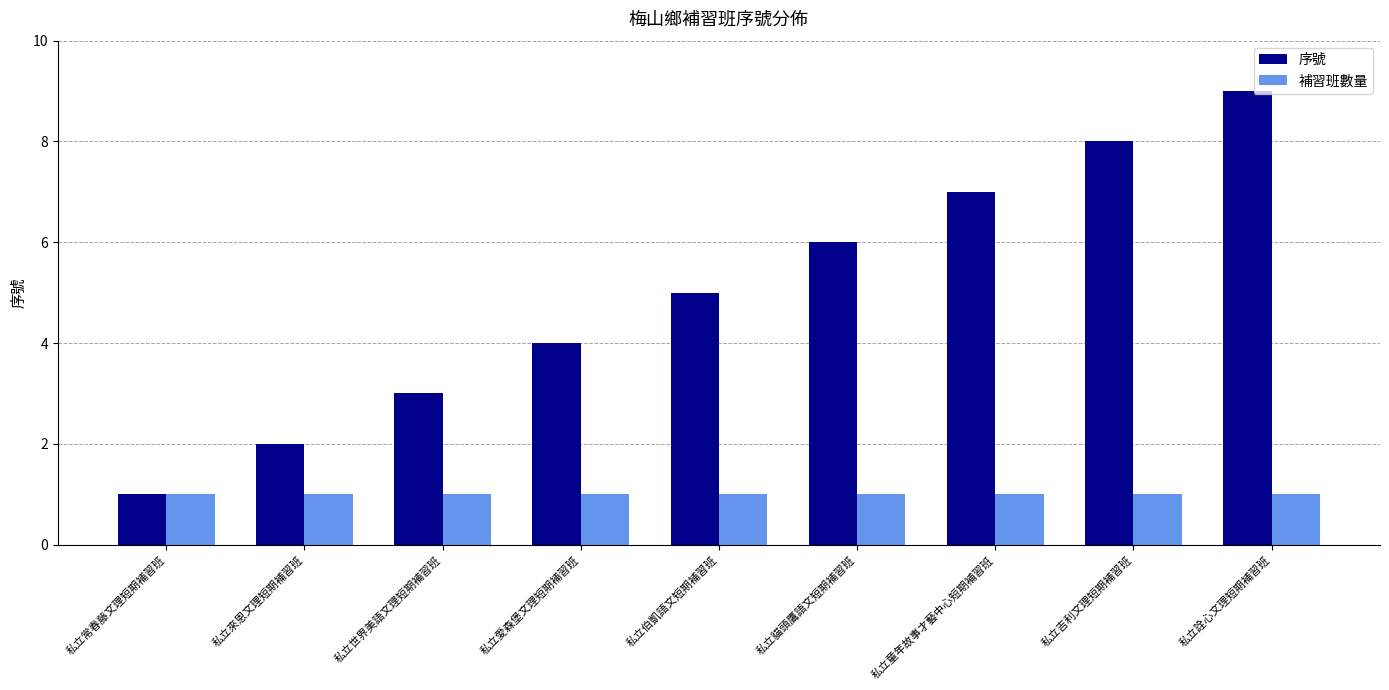

Are the bars horizontal?

No